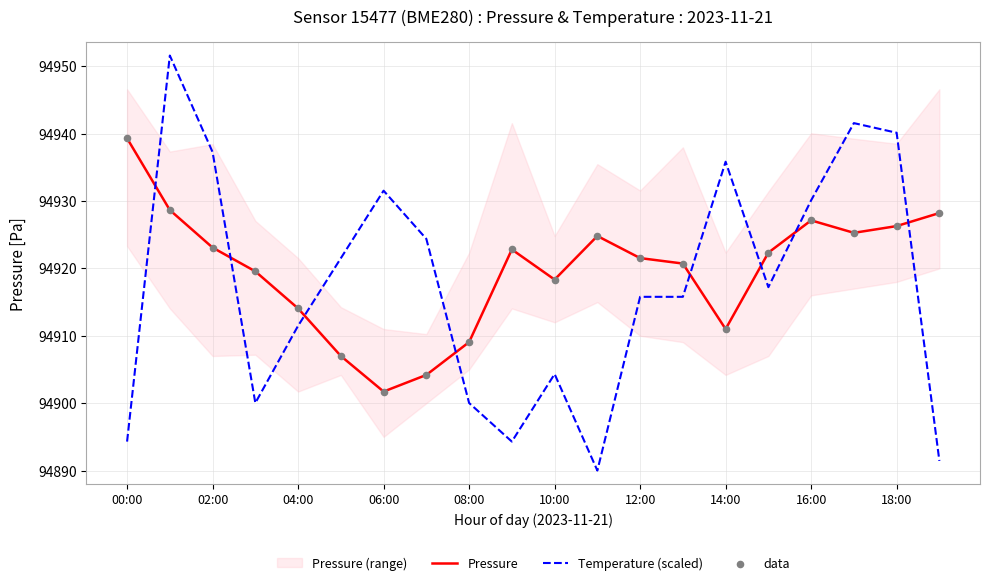

Which series has the largest Y range (max minus min)?

Temperature (scaled)